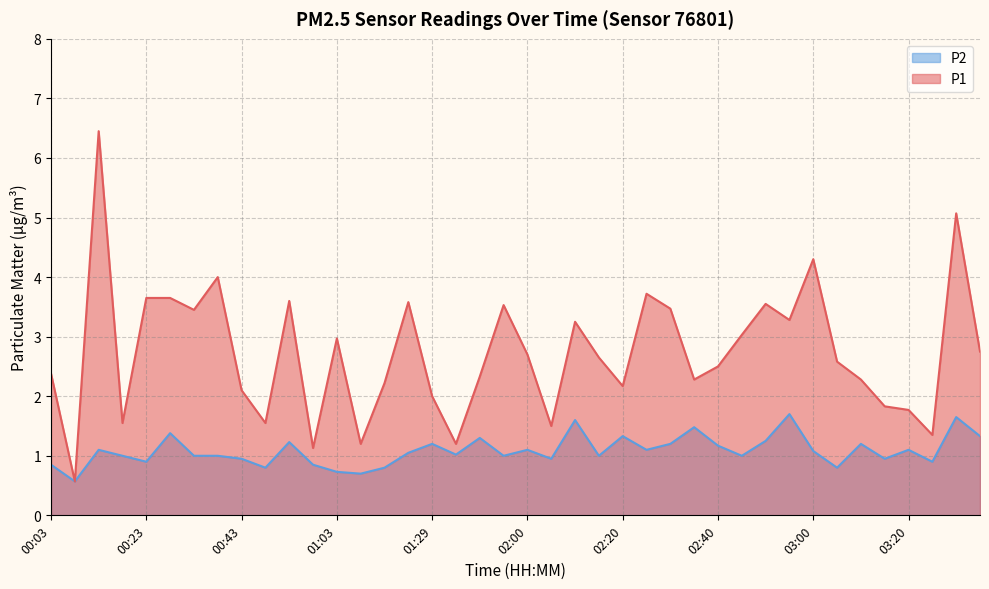

Rank the series at 01:39 from lowest to highest value.

P2, P1